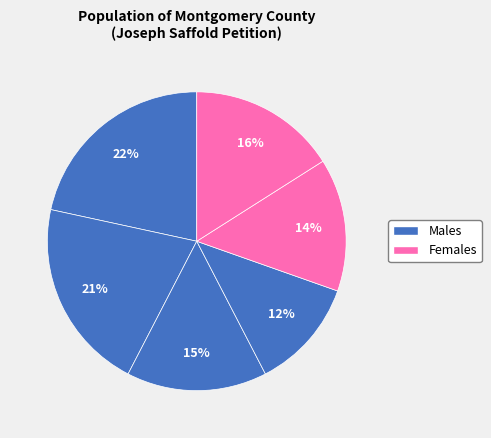

How many segments does this pie chart have?

6